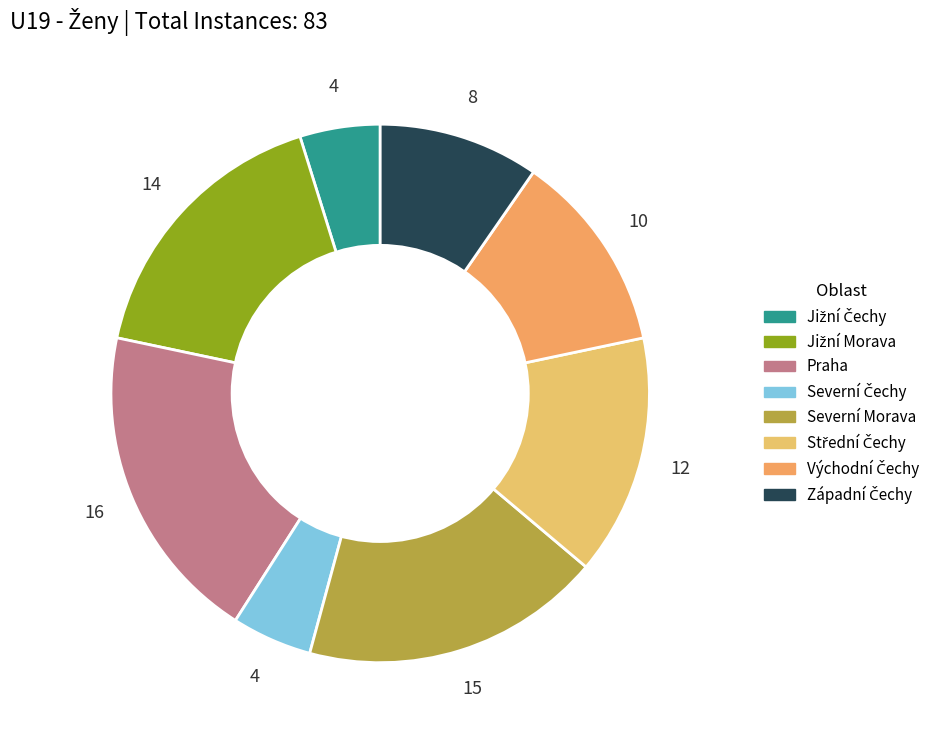

Which category has the biggest portion of the pie?

Praha